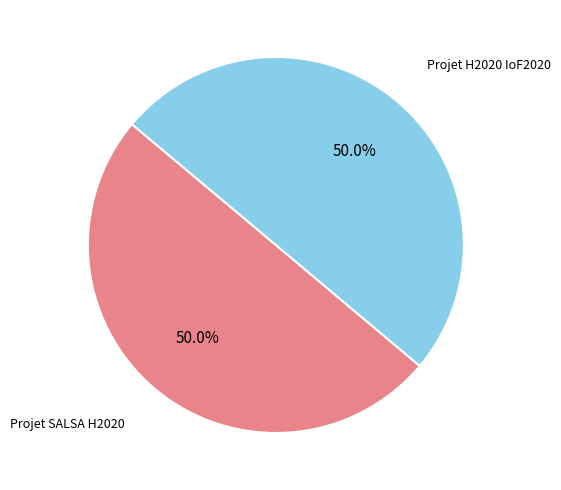

How many segments does this pie chart have?

2